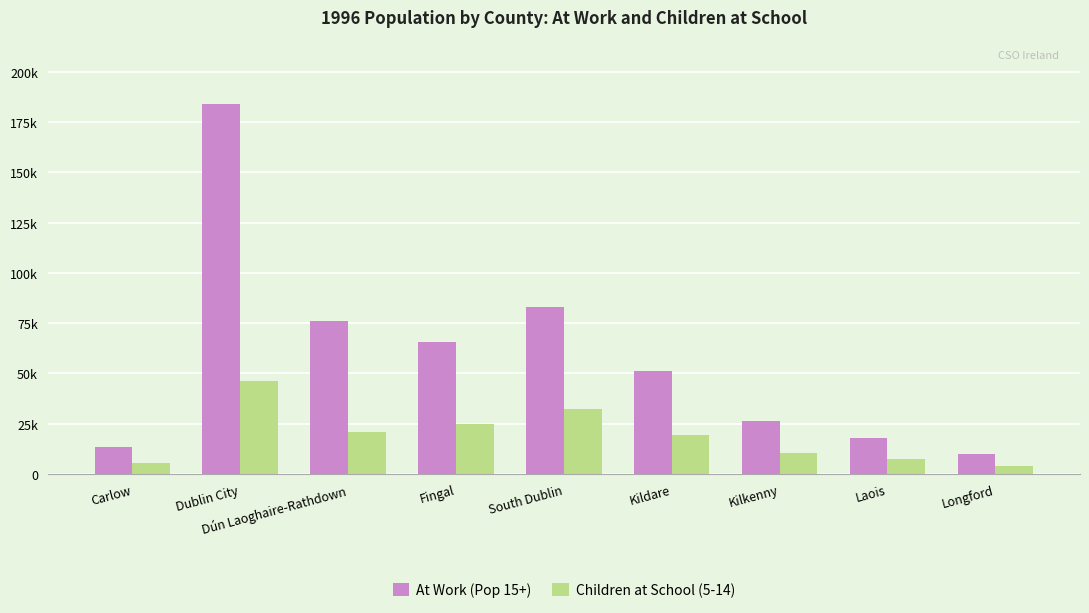

What are all the series names shown in the legend?

At Work (Pop 15+), Children at School (5-14)